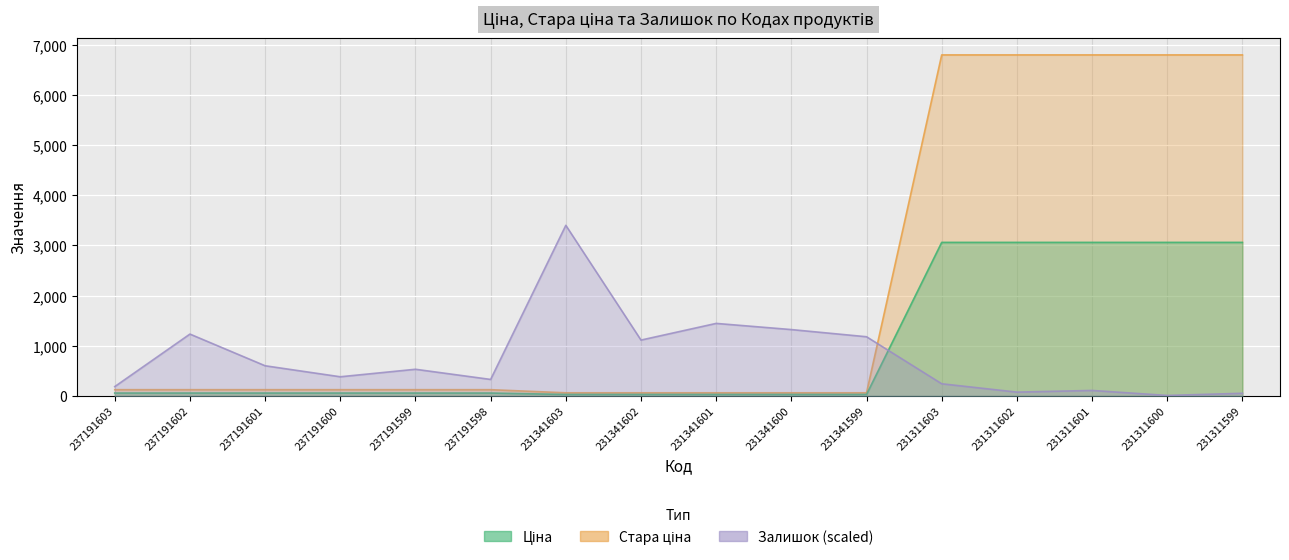

Count the number of data series in this chart.

3